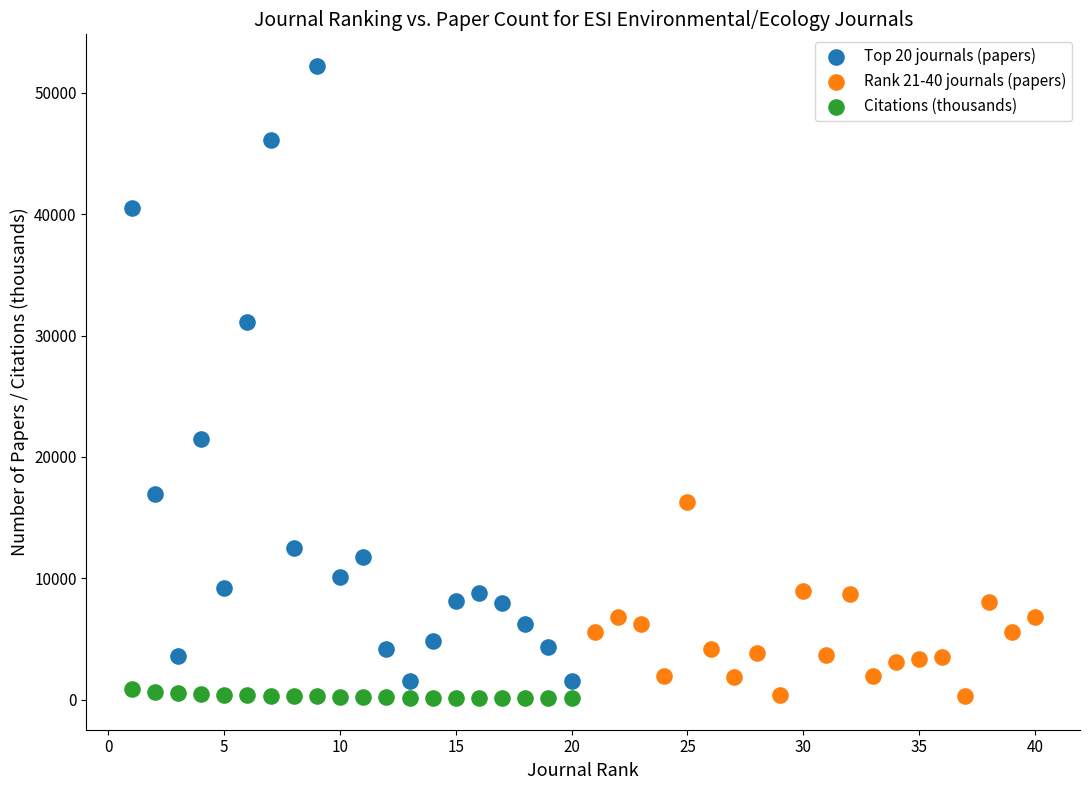

Which series reaches the maximum Y coordinate?

Top 20 journals (papers)